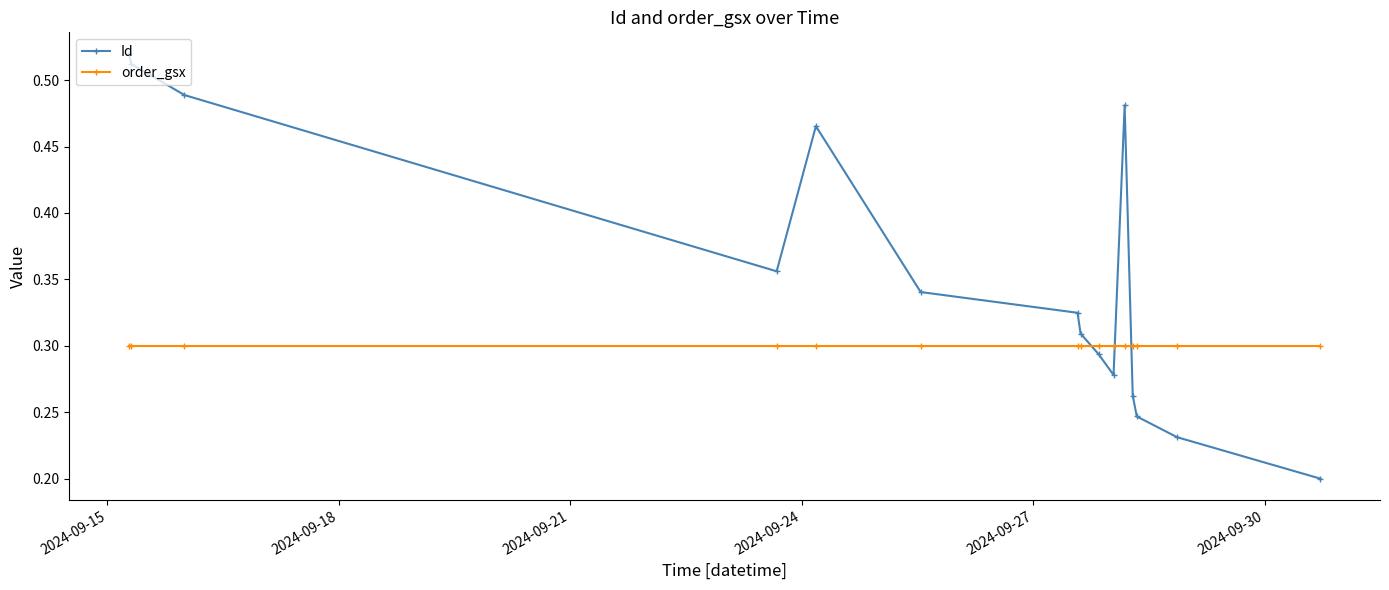

True or false: Id and order_gsx intersect in this chart.

True